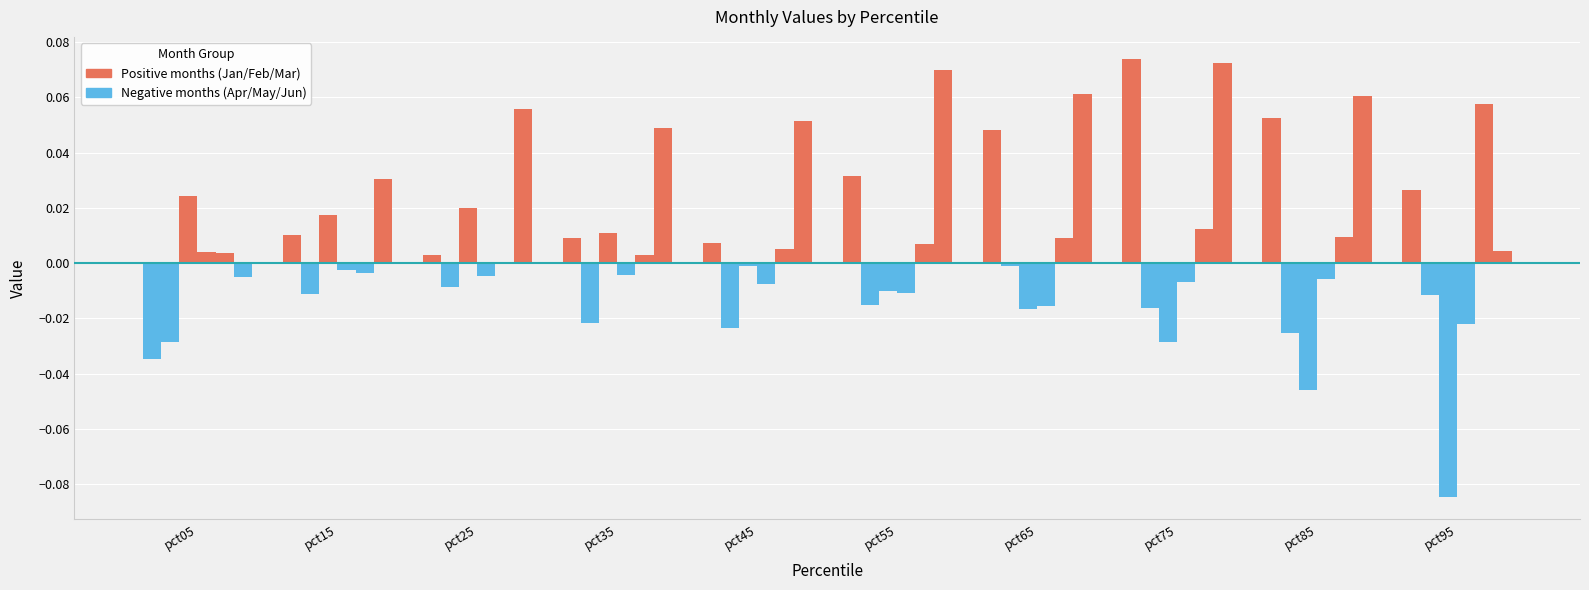

Are the bars horizontal?

No